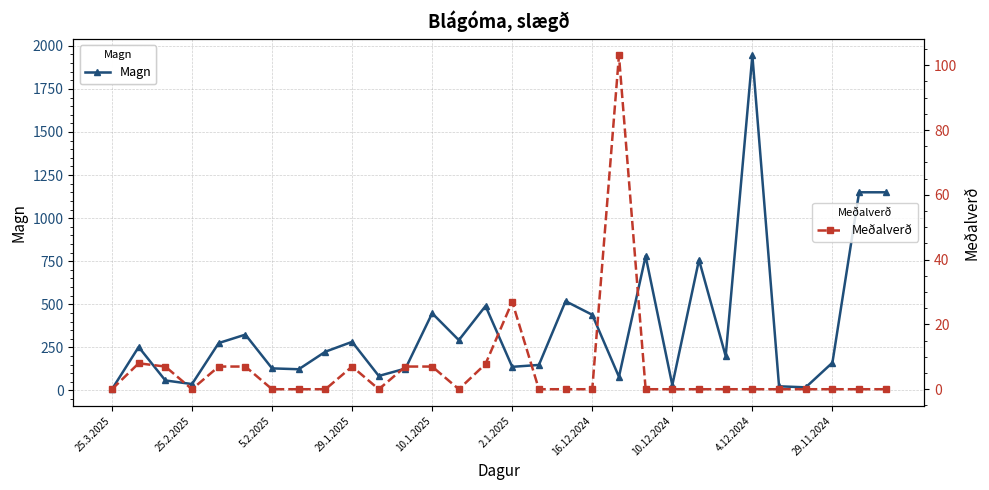

How many data points in Magn are less than 225?

15